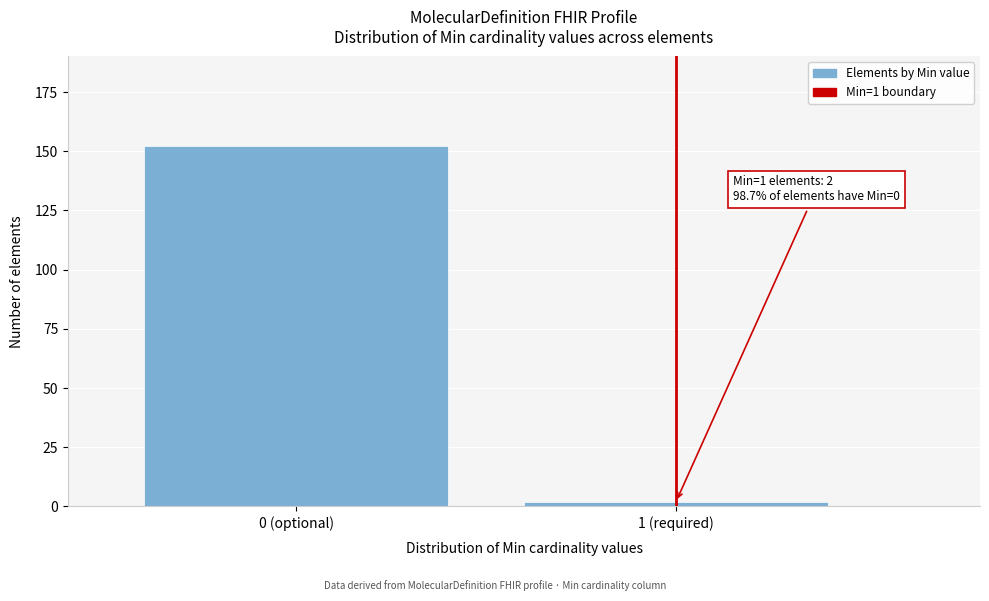

Reading right to left, transcribe all the data shown in this chart.

1 (required)=2	0 (optional)=152